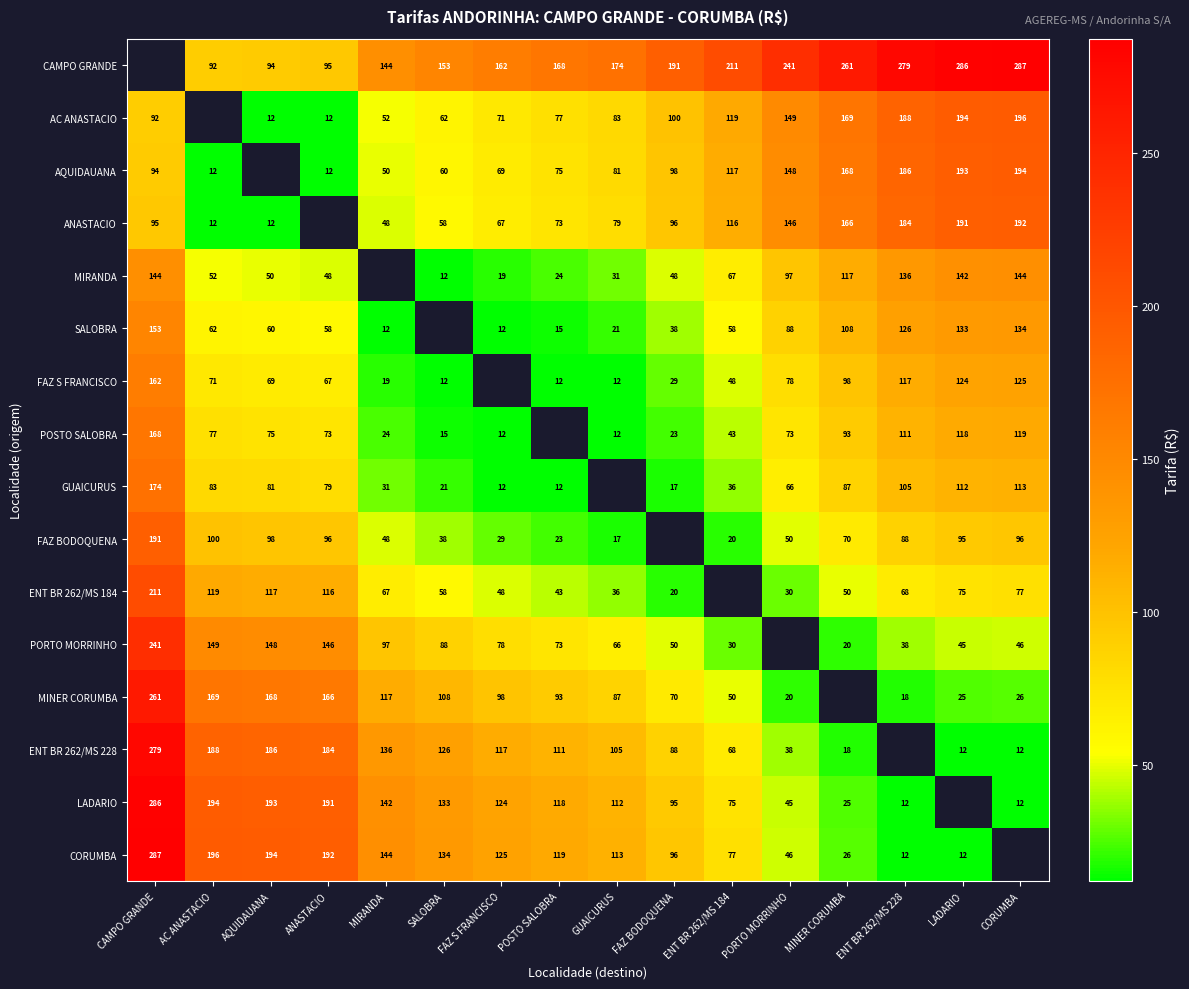

Which category has the lowest value across all series?

AQUIDAUANA